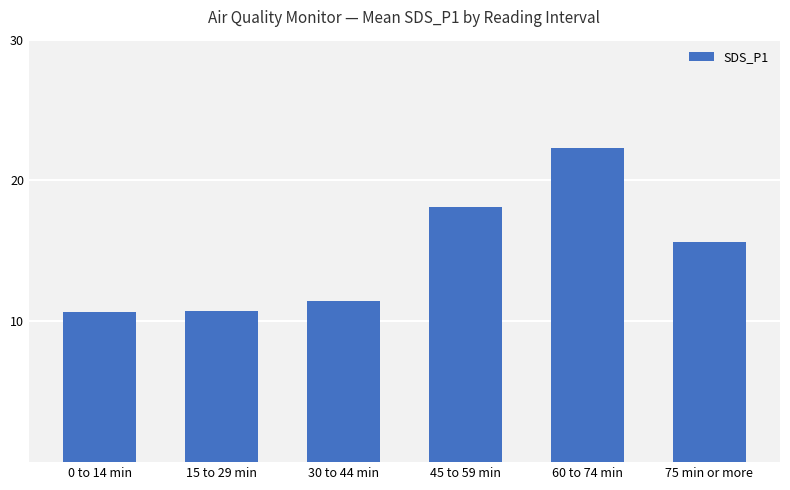

At which label is the value closest to 16?

75 min or more